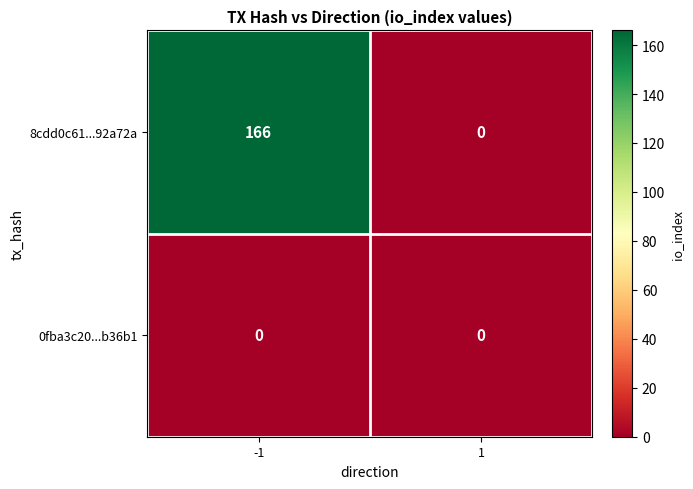

Reading right to left, extract all data points from this chart.

8cdd0c61...92a72a: 0	166
0fba3c20...b36b1: 0	0